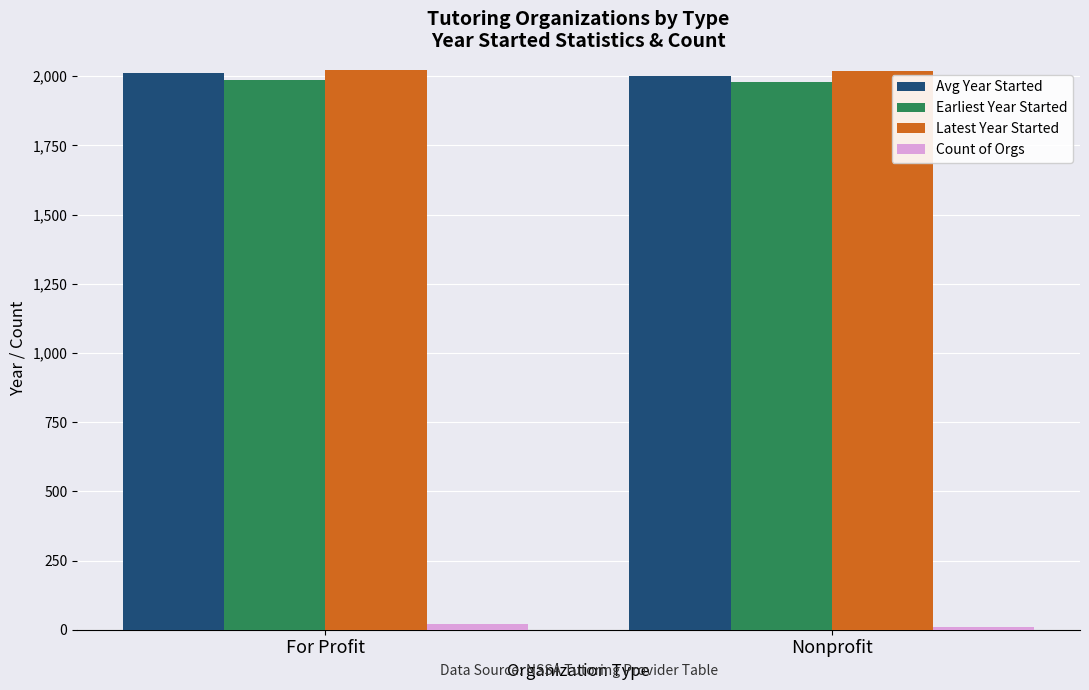

What is the value of the Avg Year Started bar at the 1st from the left?

2010